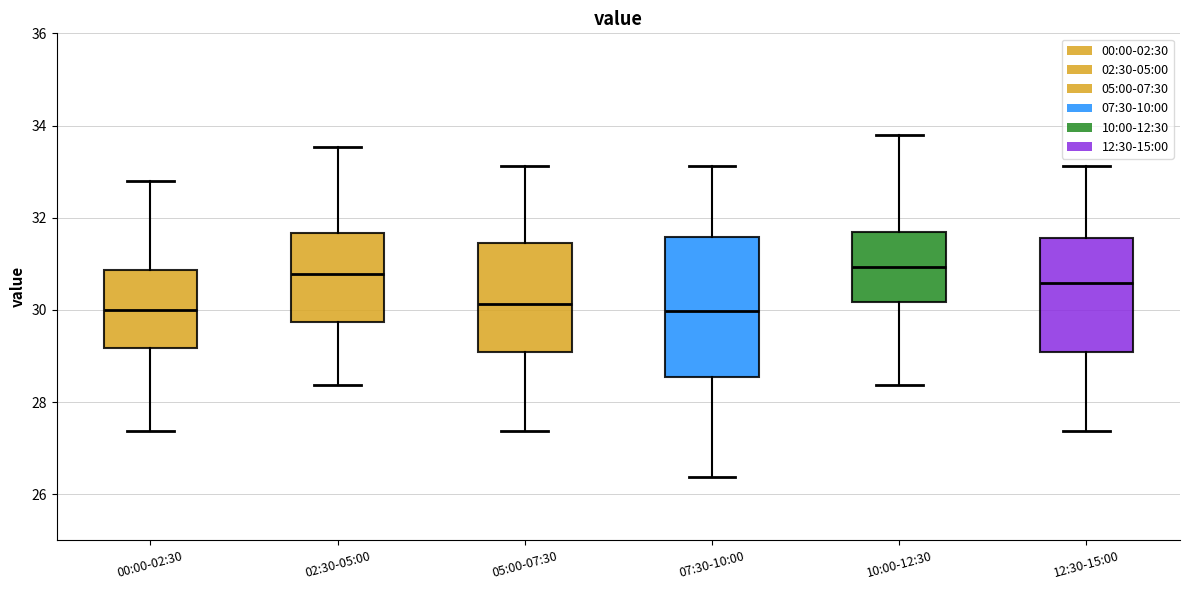

Which box is the tallest, from its lower edge to its upper edge?

07:30-10:00